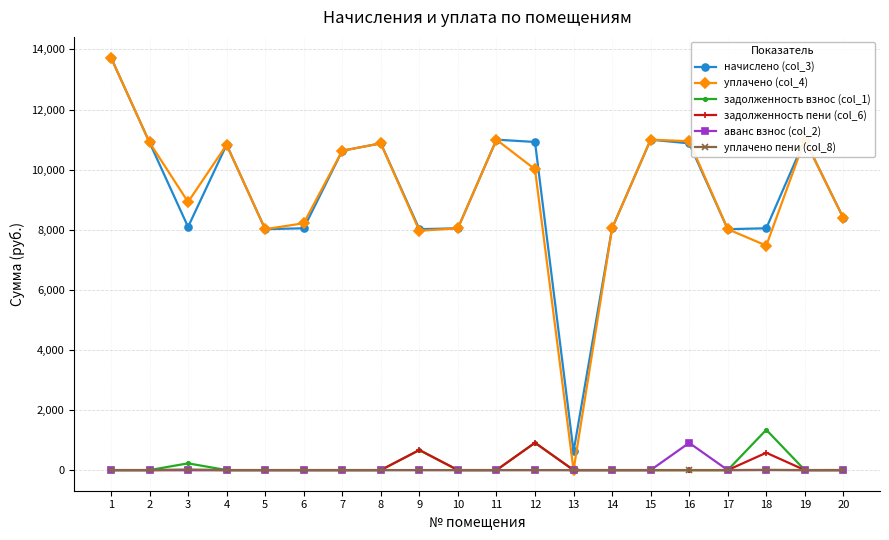

True or false: начислено (col_3) and аванс взнос (col_2) intersect in this chart.

False